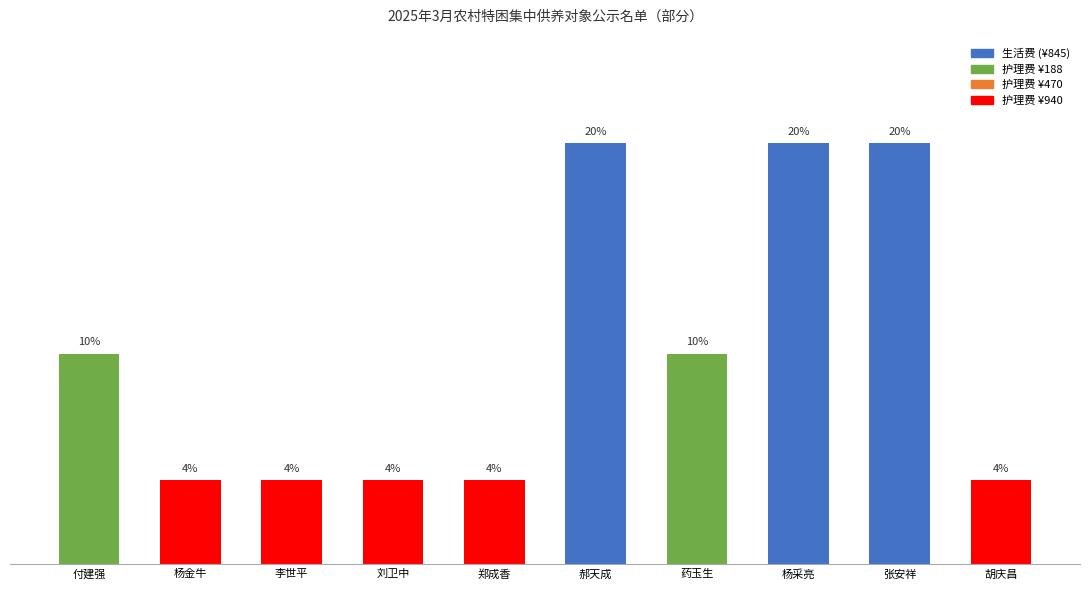

What is the label of the 8th bar from the left?

杨采亮